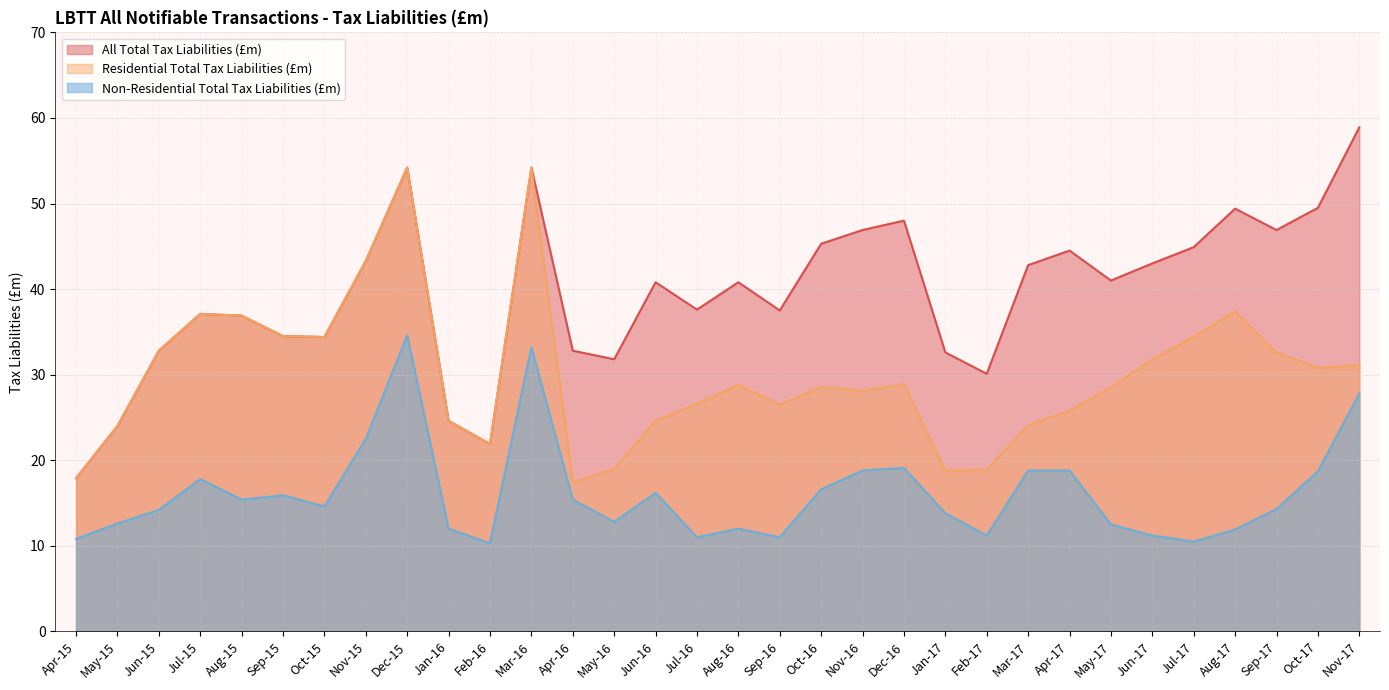

What is the value of the All Tax Liabilities point at the 17th from the left?

40.8